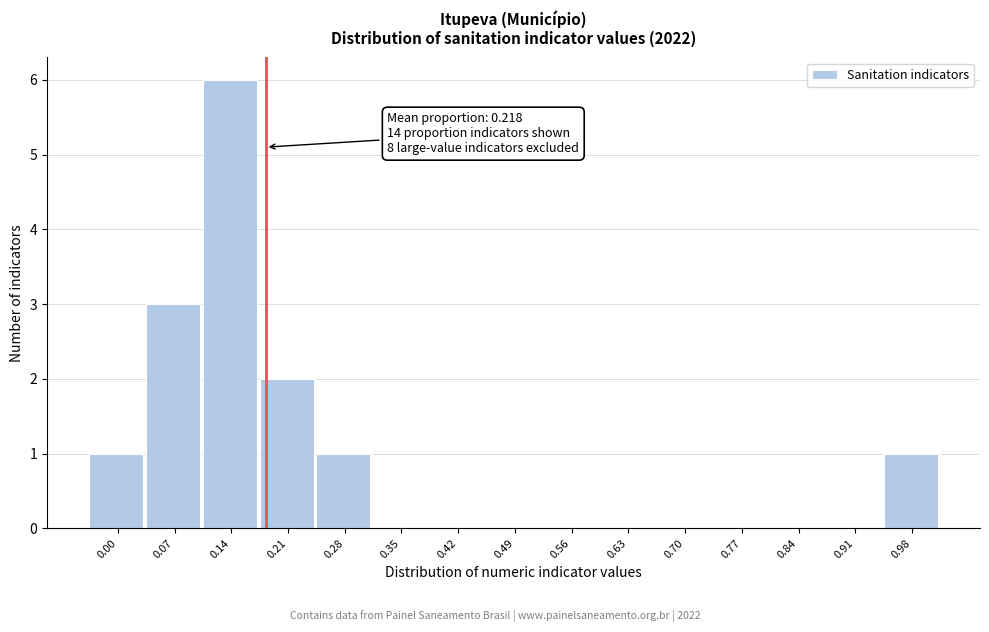

Reading left to right, list all the values displayed in this chart.

0.00=1	0.07=3	0.14=6	0.21=2	0.28=1	0.35=0	0.42=0	0.49=0	0.56=0	0.63=0	0.70=0	0.77=0	0.84=0	0.91=0	0.98=1